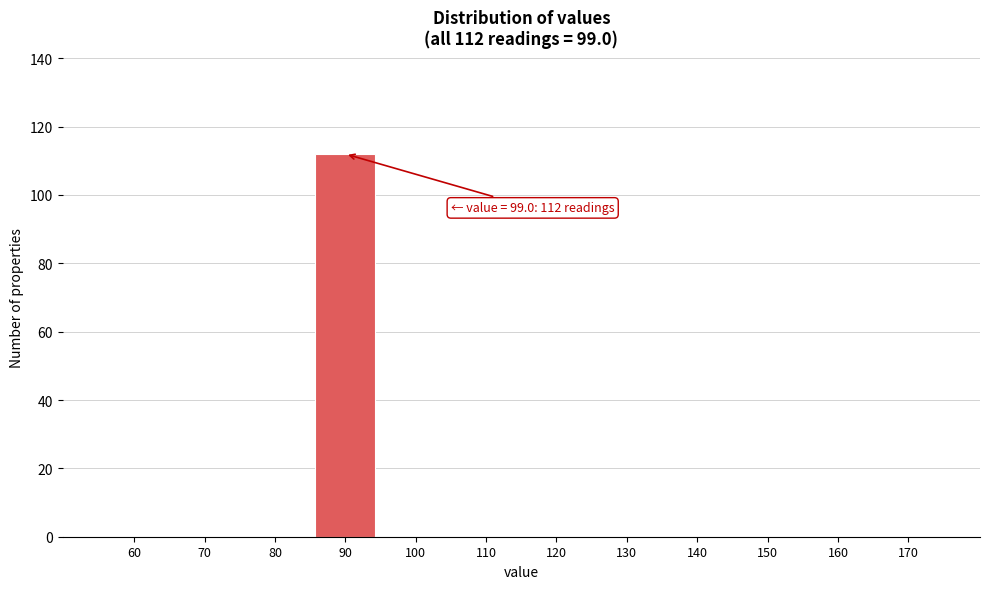

Reading left to right, extract all data points from this chart.

60=0	70=0	80=0	90=112	100=0	110=0	120=0	130=0	140=0	150=0	160=0	170=0